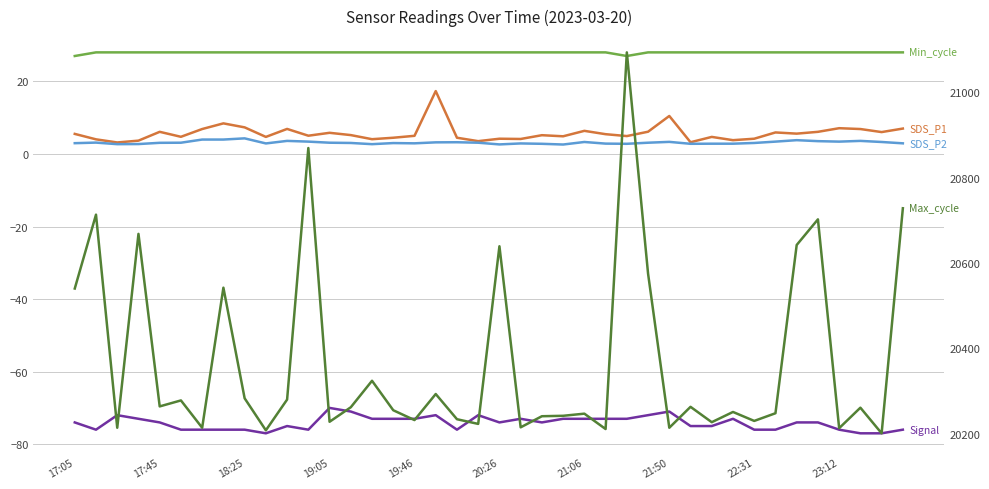

How many data points in Min_cycle are less than 28?

2